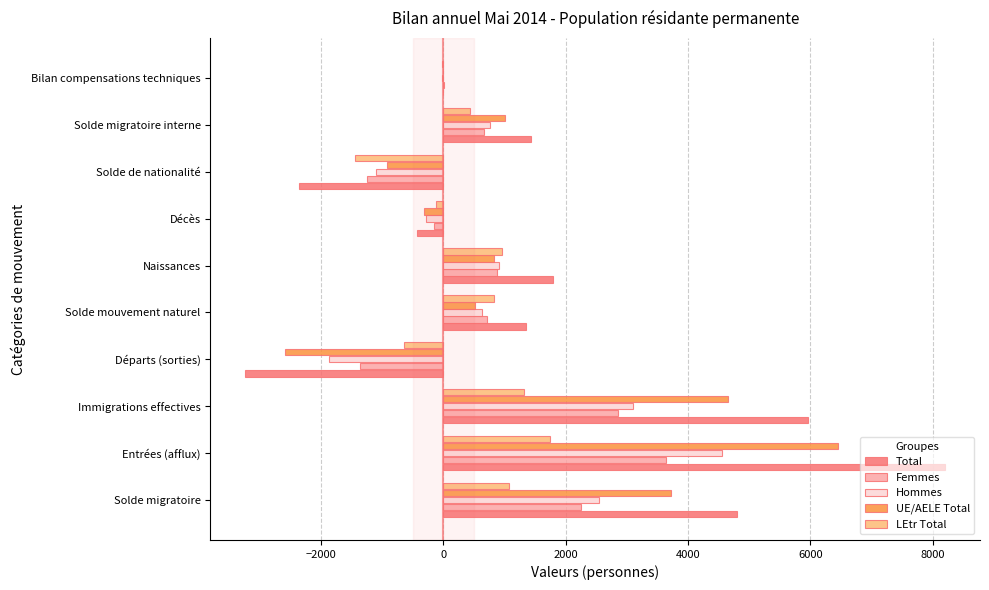

How many categories are shown in the chart?

10